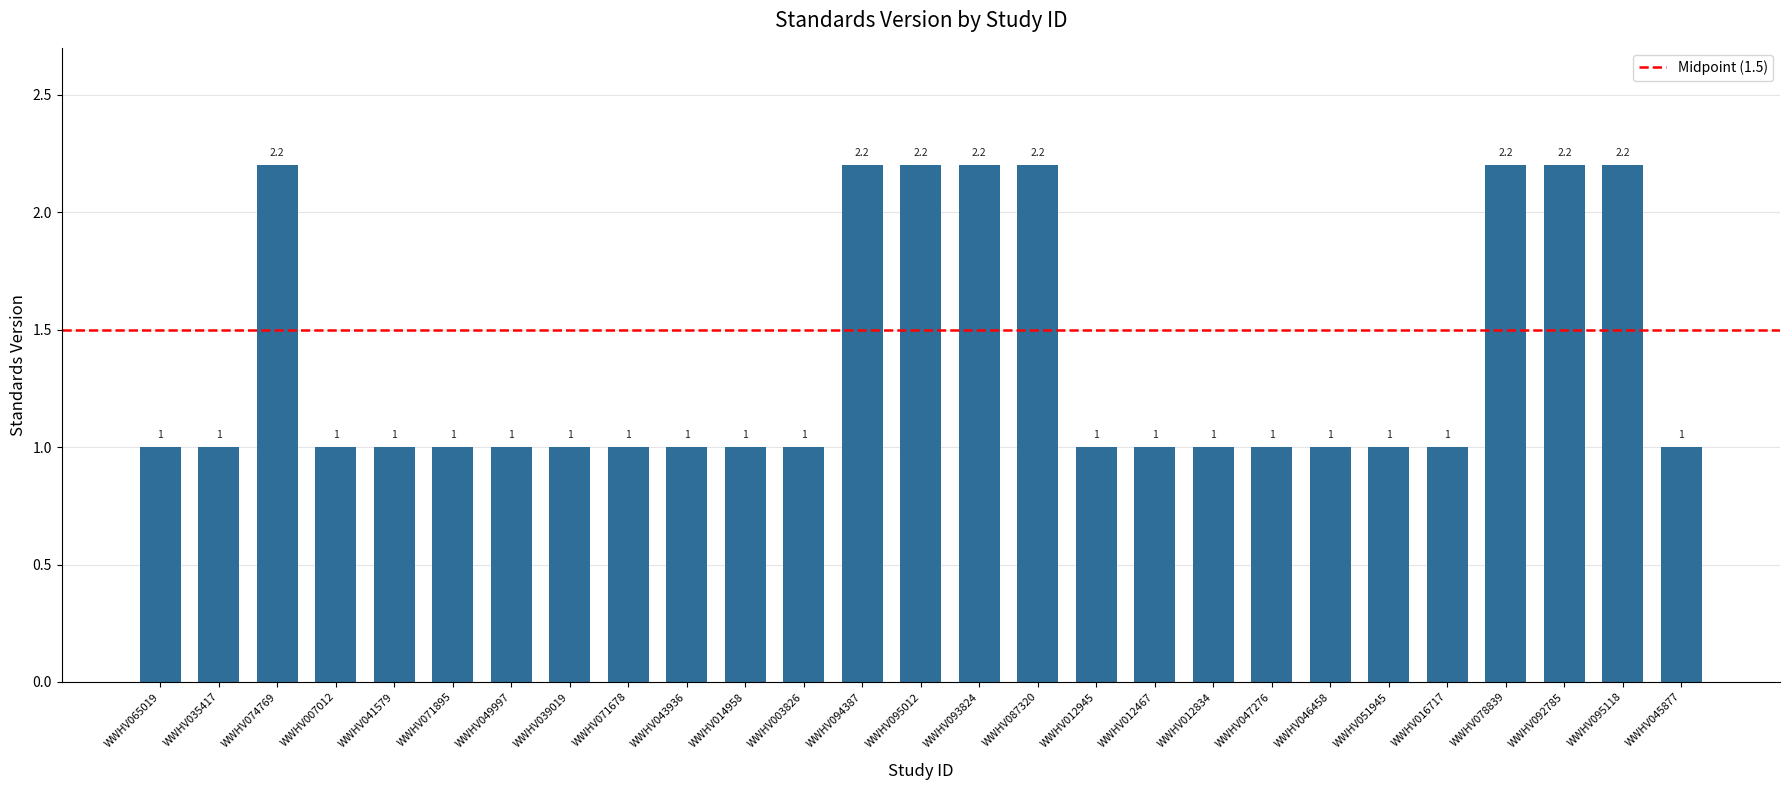

What is the value of the 24th bar from the left?

2.2